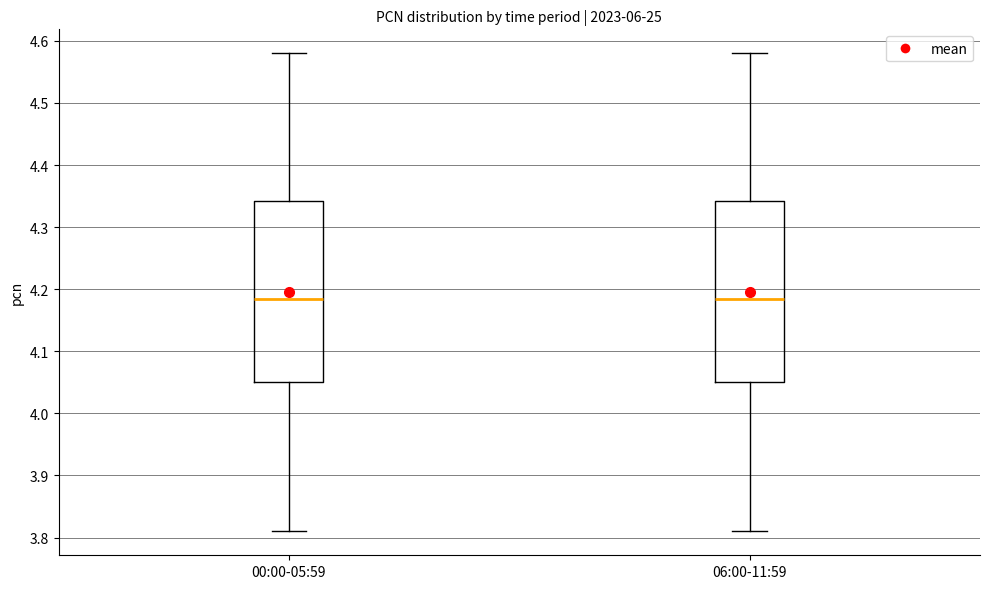

Reading left to right, transcribe this box plot: for each box, give where its median line is, the range the box spans, and where its two whiskers end, as read against the y-axis. The values are not printed on the chart, so give them approximately, as read against the axis.

00:00-05:59: median 4.19, box 4.05 to 4.34, whiskers 3.81 to 4.58
06:00-11:59: median 4.19, box 4.05 to 4.34, whiskers 3.81 to 4.58